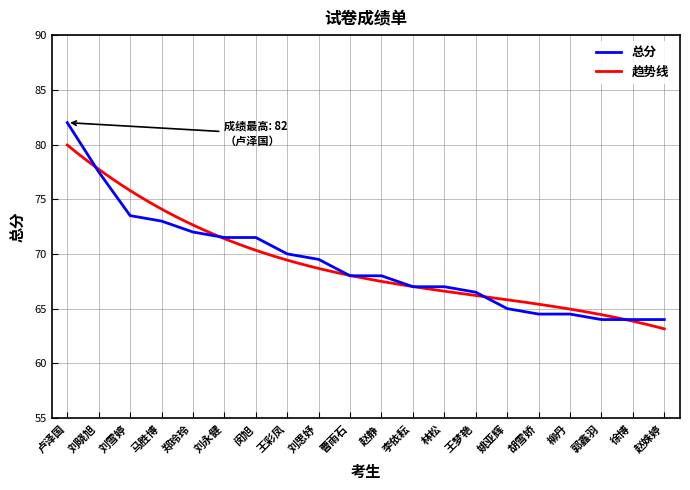

What value does the data have at 郭鑫羽?

64.0